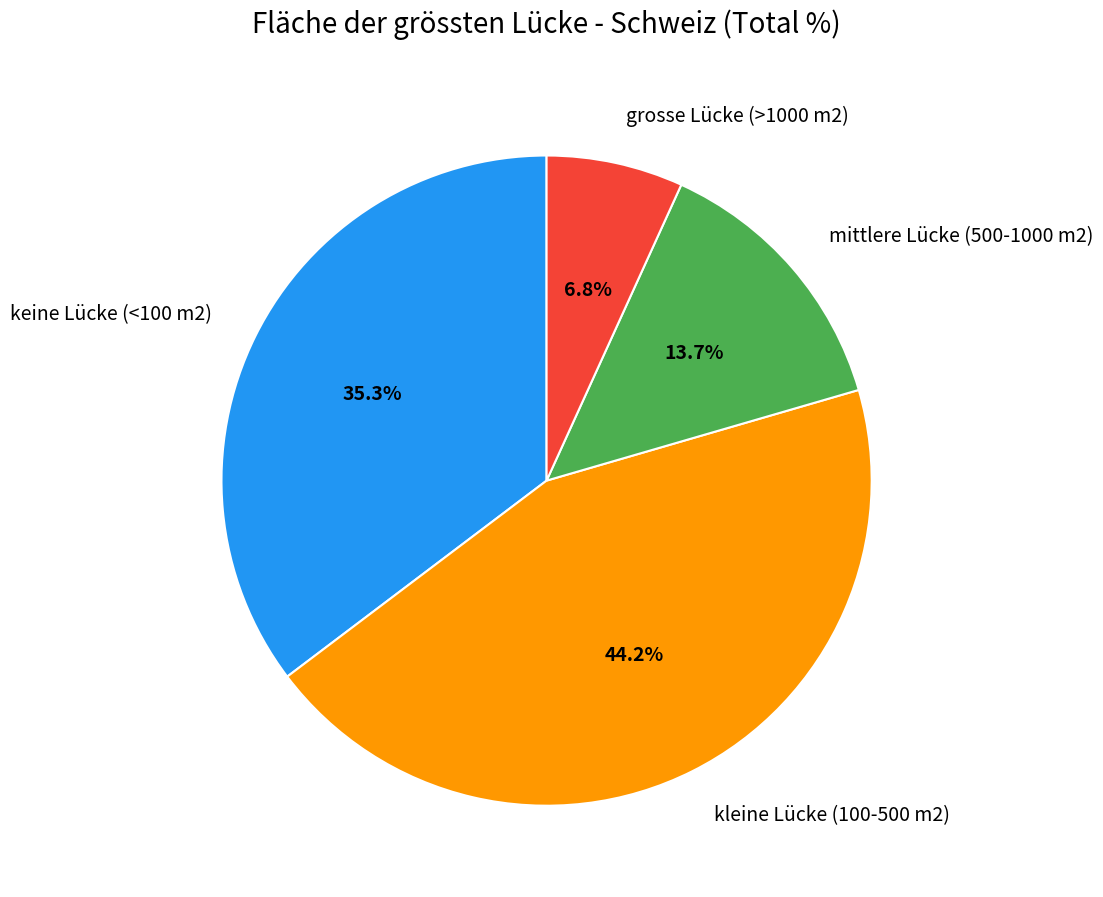

Is there any slice that represents more than half of the pie?

No